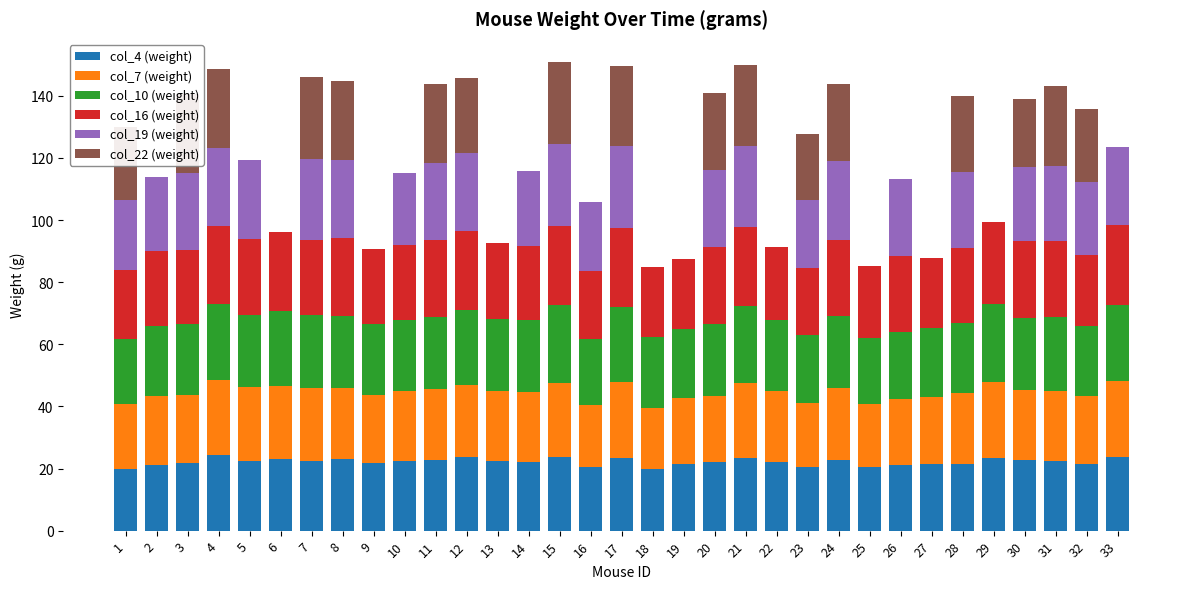

What is the total value across all series at 20?

141.0